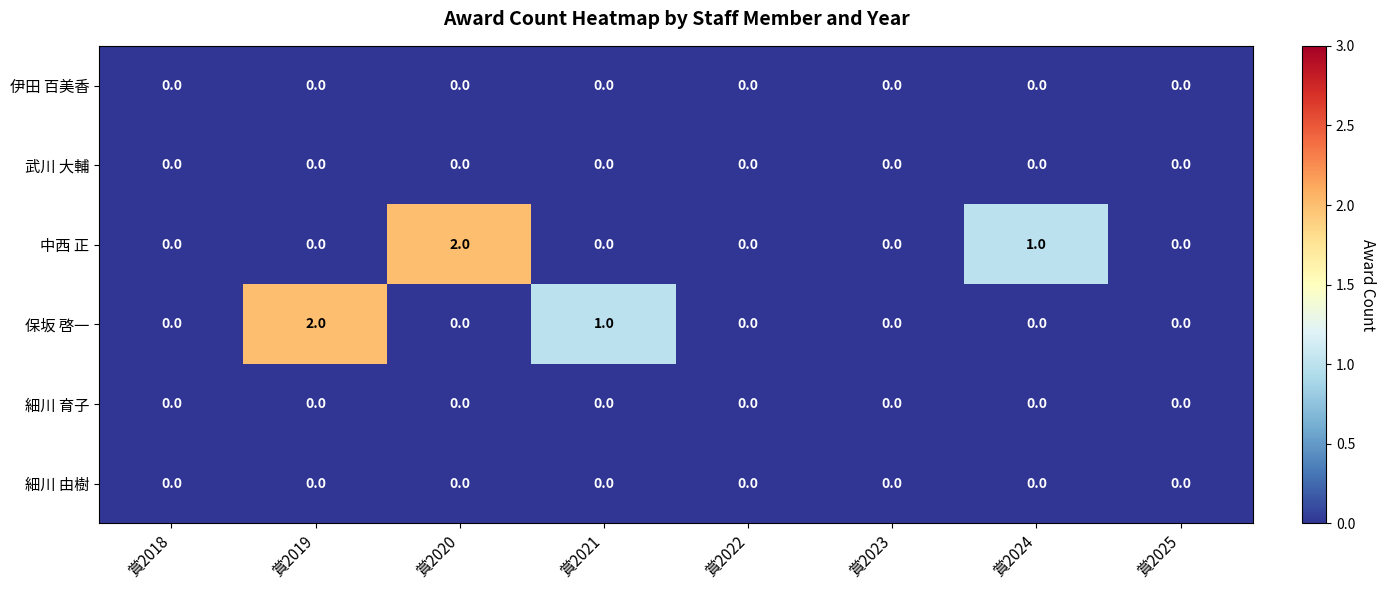

The 中西 正 series shows 2 at 賞2020. True or false?

True